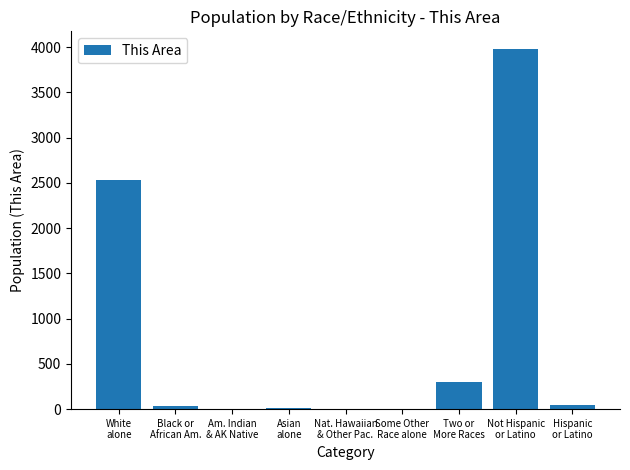

What is the maximum value shown in the chart?

3977